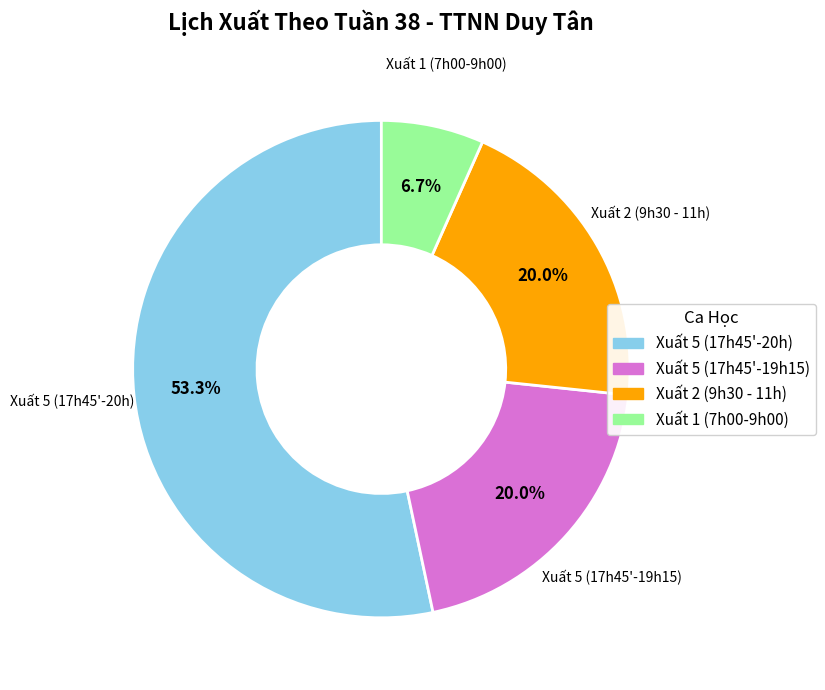

What is the largest slice in the pie chart?

Xuất 5 (17h45'-20h)